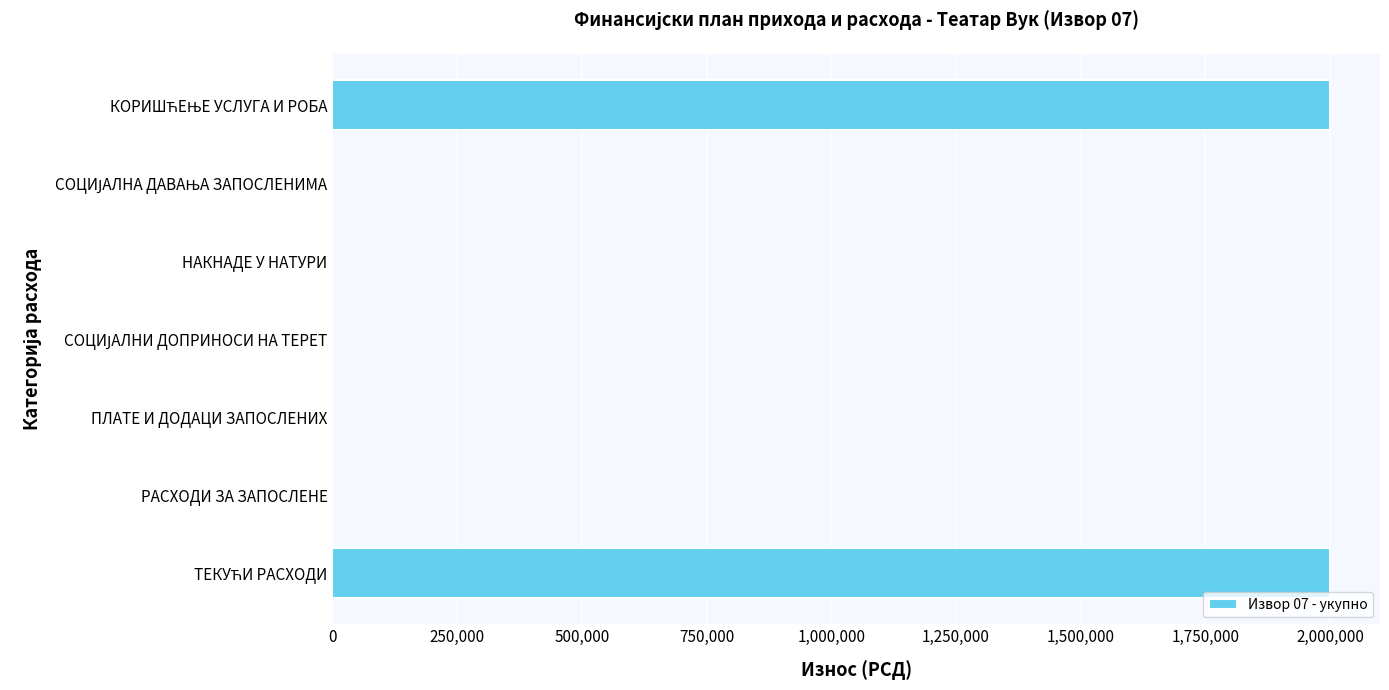

Are the bars horizontal?

Yes